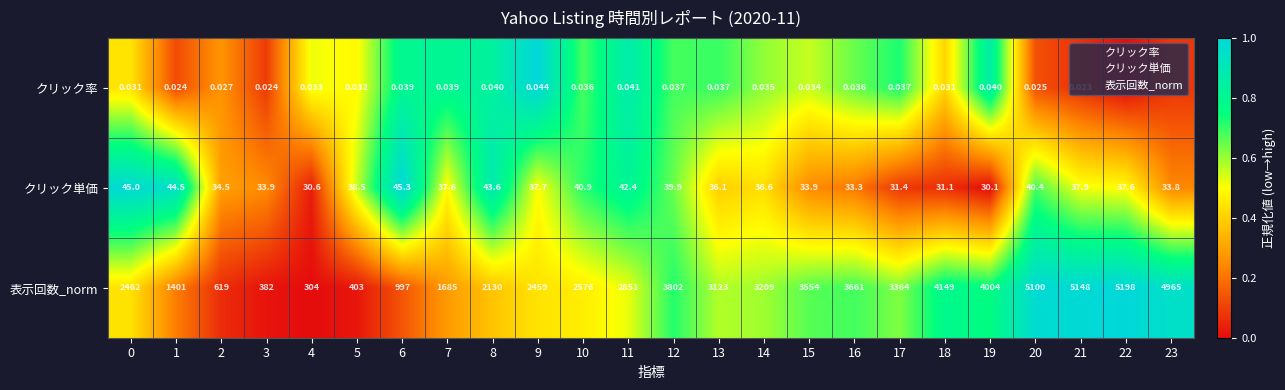

At 20, list the series in order from smallest to largest.

クリック率, クリック単価, 表示回数_norm